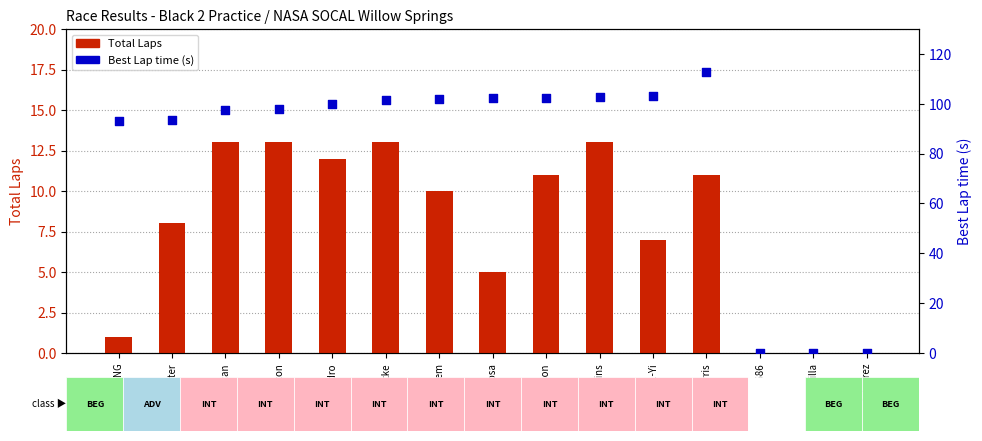

At how many categories does at least one series exceed 2?

12